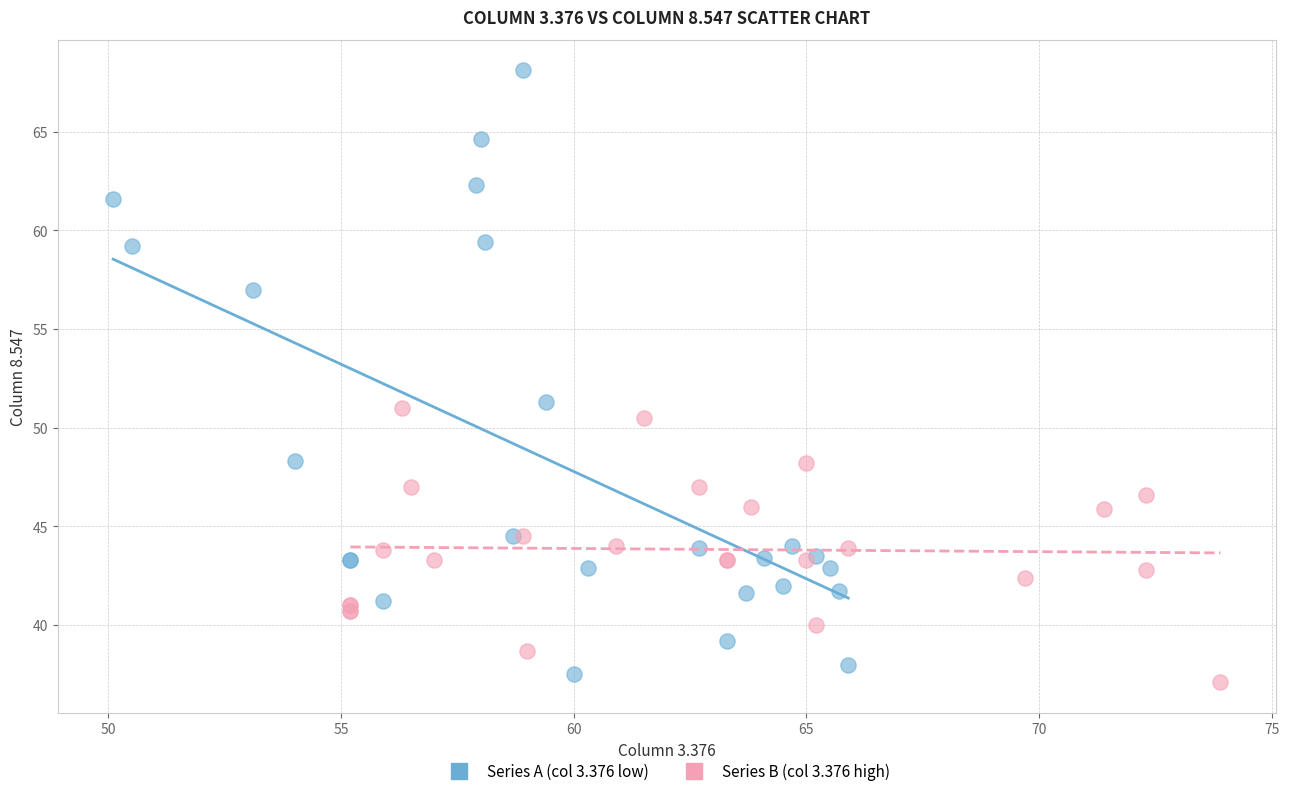

Which series reaches the maximum Y coordinate?

Series A (col 3.376 low)